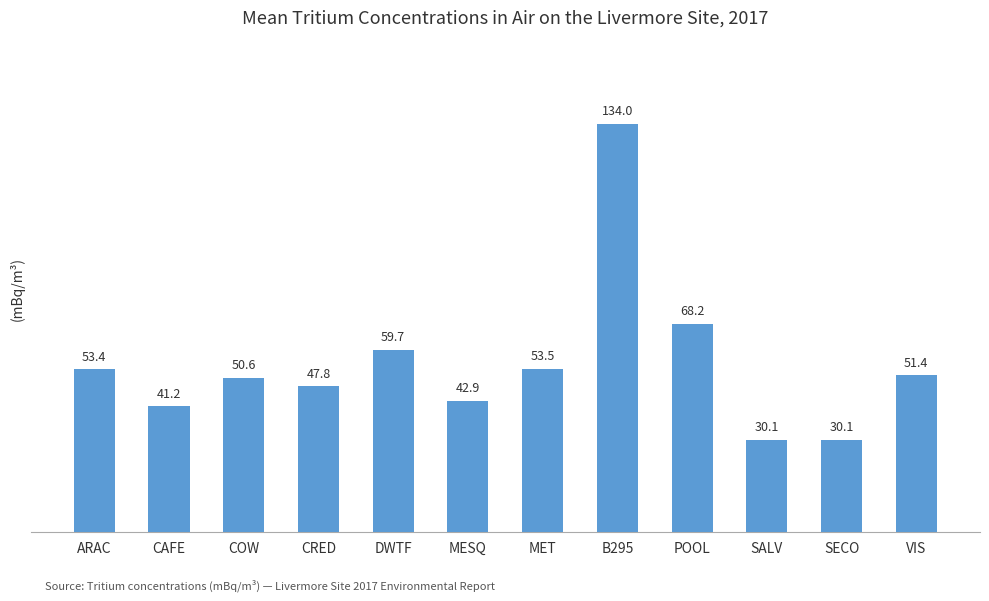

How many series are shown in this chart?

1